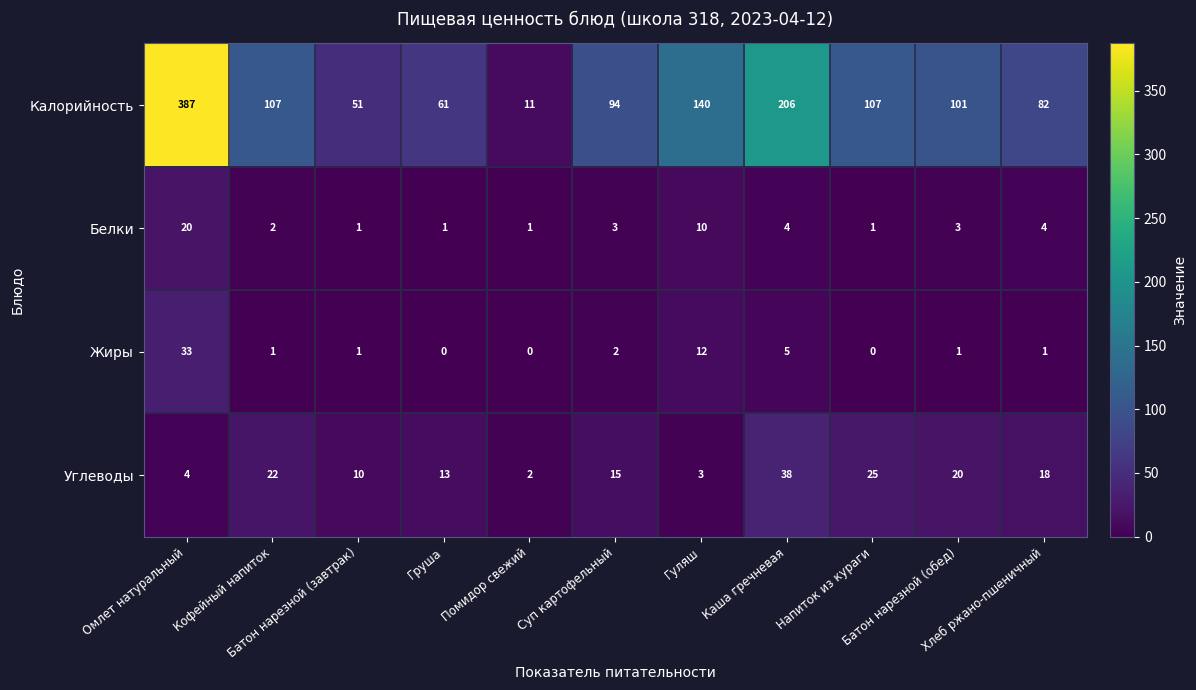

What is the difference between the maximum and second lowest values in the Углеводы series?

35